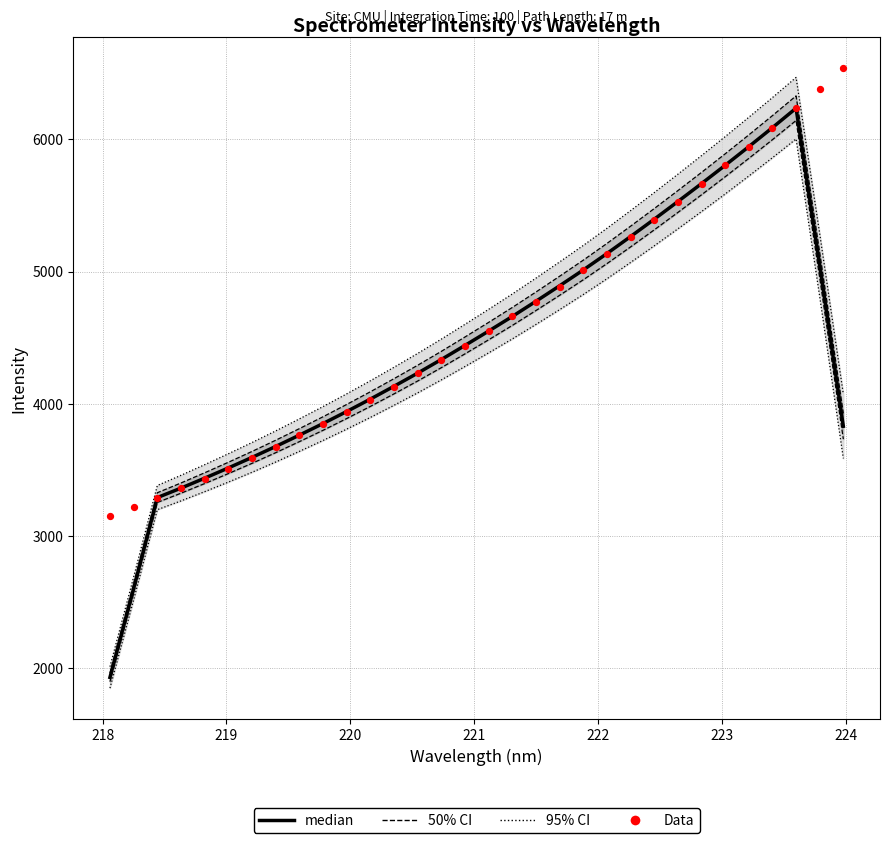

Which series has the largest total across all categories?

Data